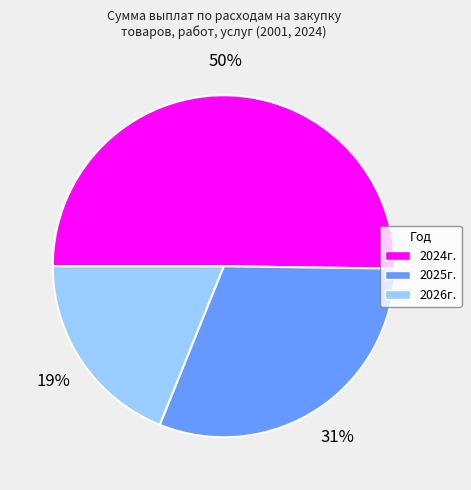

Which slice is the largest?

2024г.